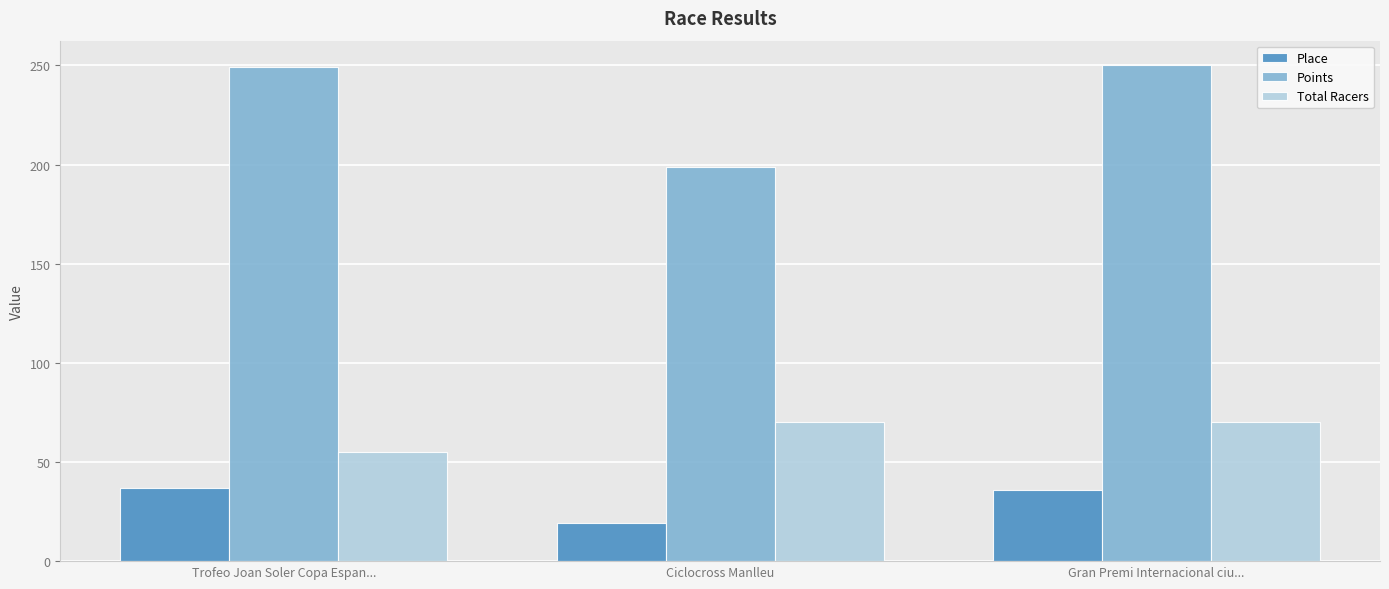

What is the difference between the maximum and second lowest values in the Points series?

0.7